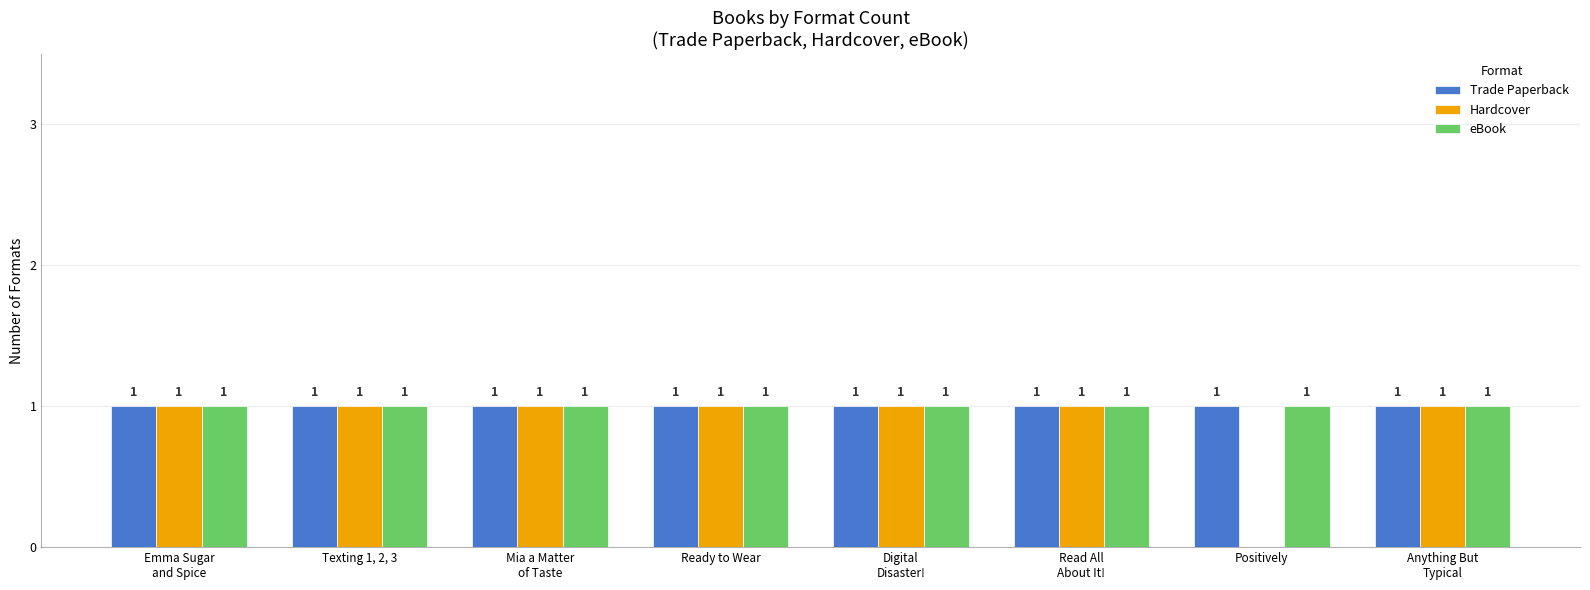

Are the bars grouped side by side (vs. stacked)?

Yes